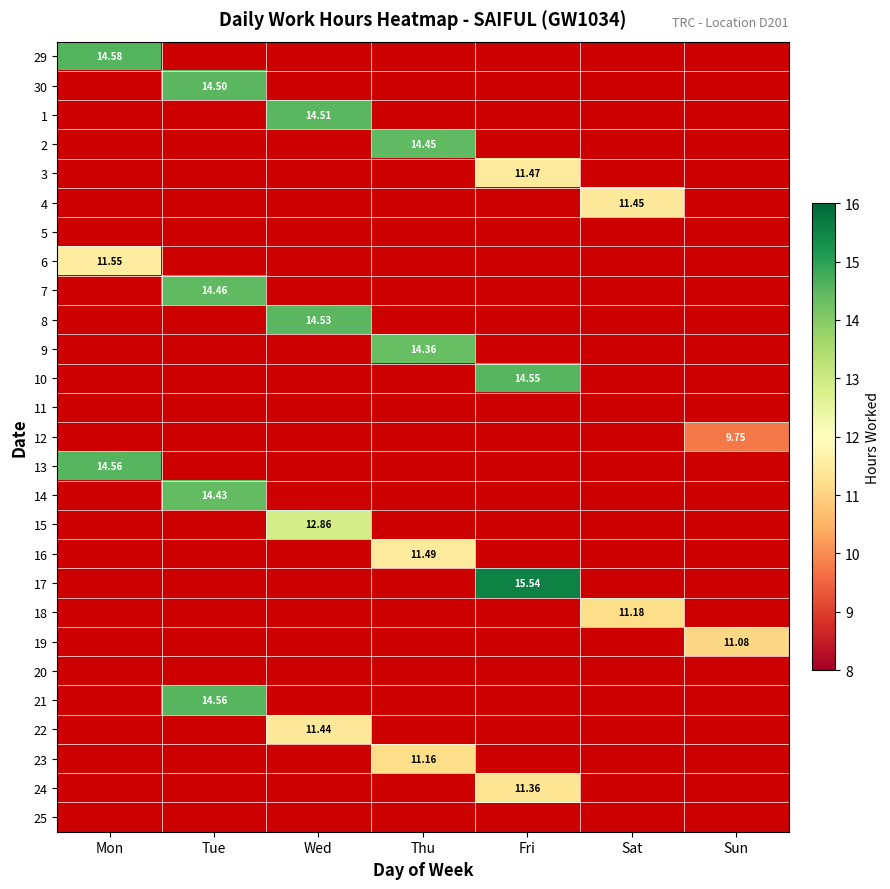

How many data points does each series have?

7